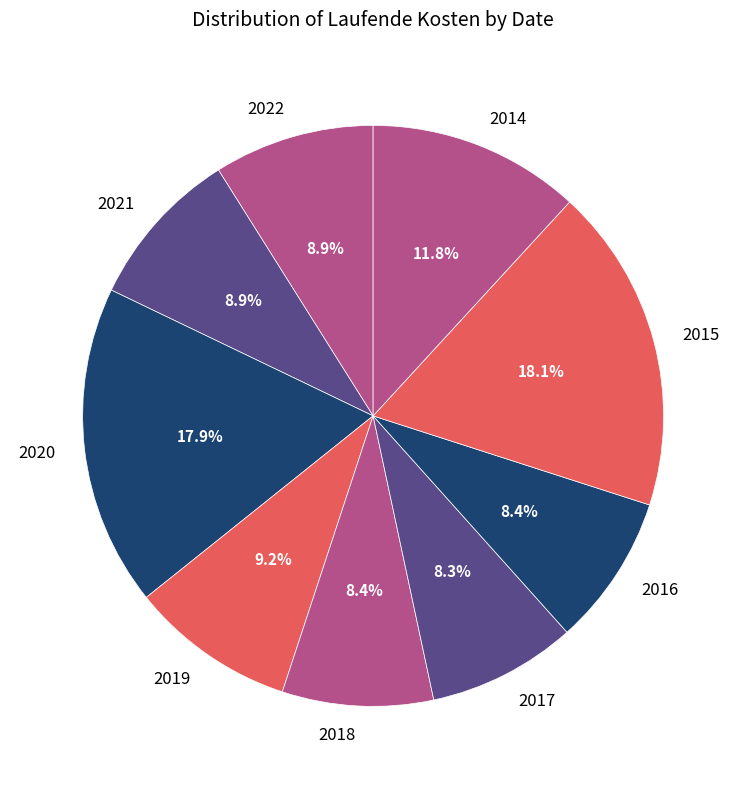

To the nearest percent, what is the difference between the largest and smallest slice percentages?

10%